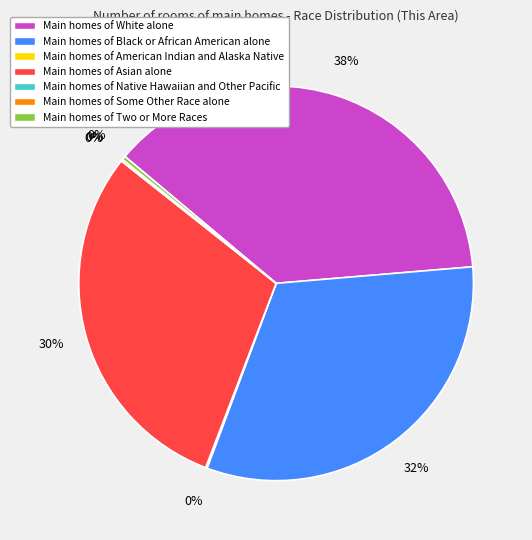

To the nearest percent, what is the average slice percentage?

14%